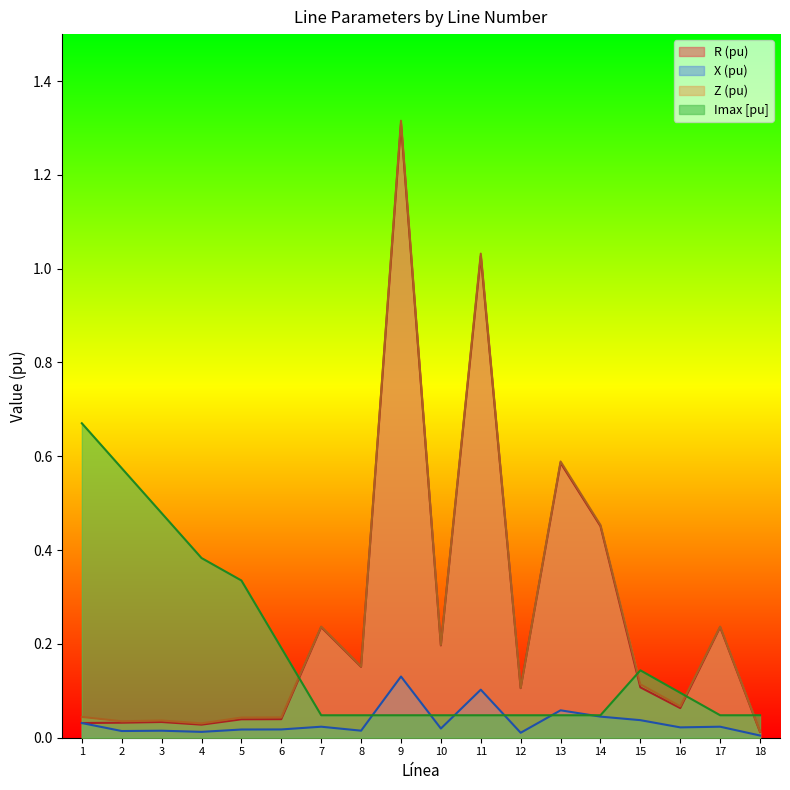

Rank the categories by Z (pu) value from lowest to highest.

18, 4, 2, 3, 5, 6, 1, 16, 12, 15, 8, 10, 7, 17, 14, 13, 11, 9